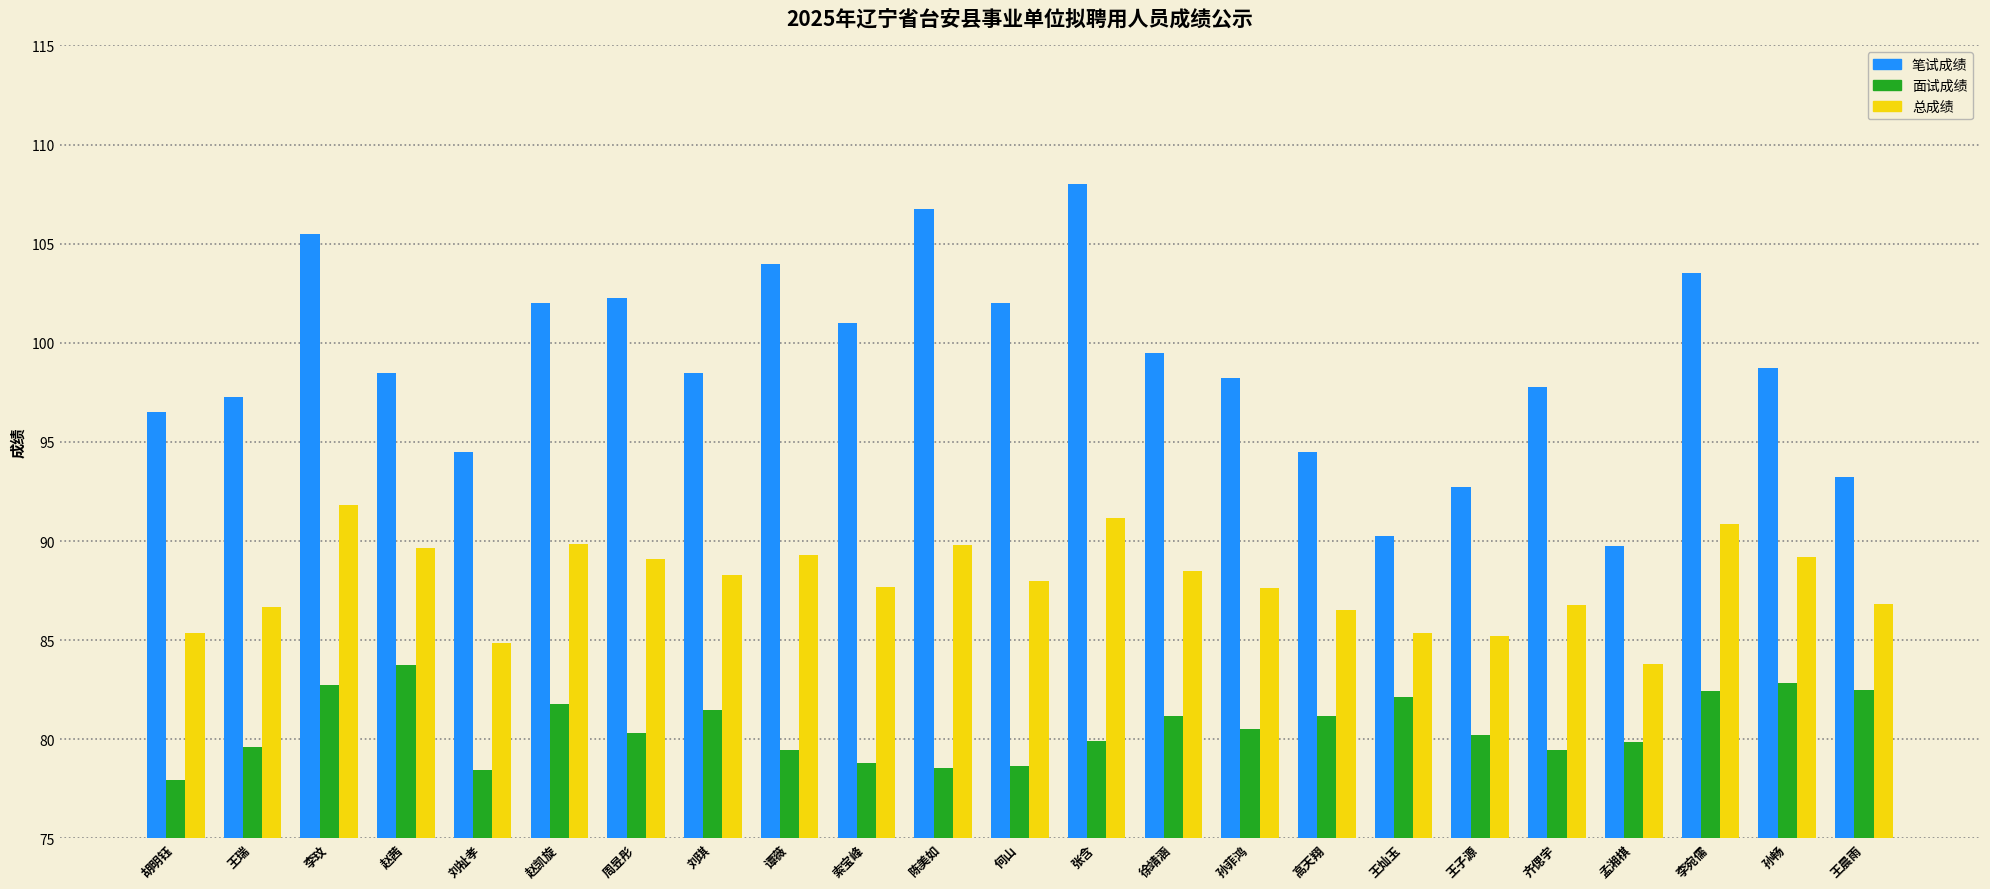

What is the difference between the highest and lowest values at 刘祉孝?

16.0